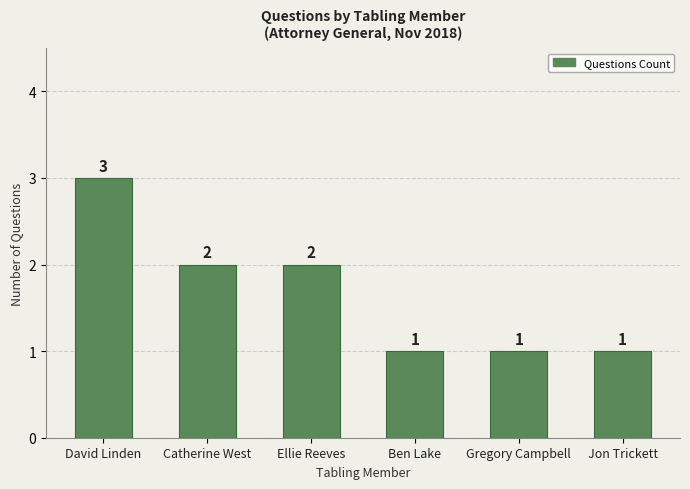

How many categories are shown in the chart?

6